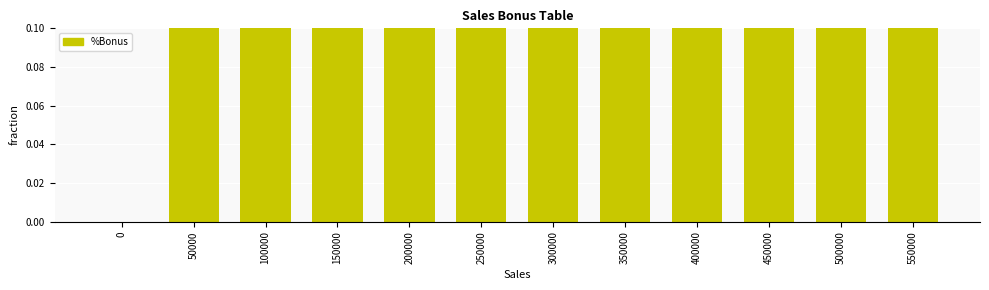

List the labels in order of value, smallest first.

0, 50000, 100000, 150000, 200000, 250000, 300000, 350000, 400000, 450000, 500000, 550000